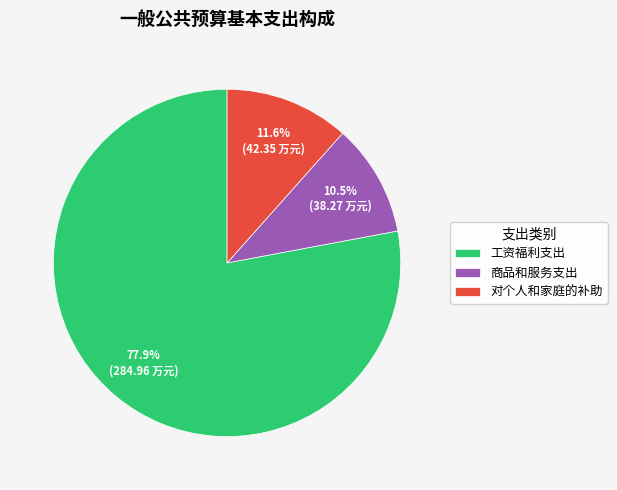

Which slice is the largest?

工资福利支出